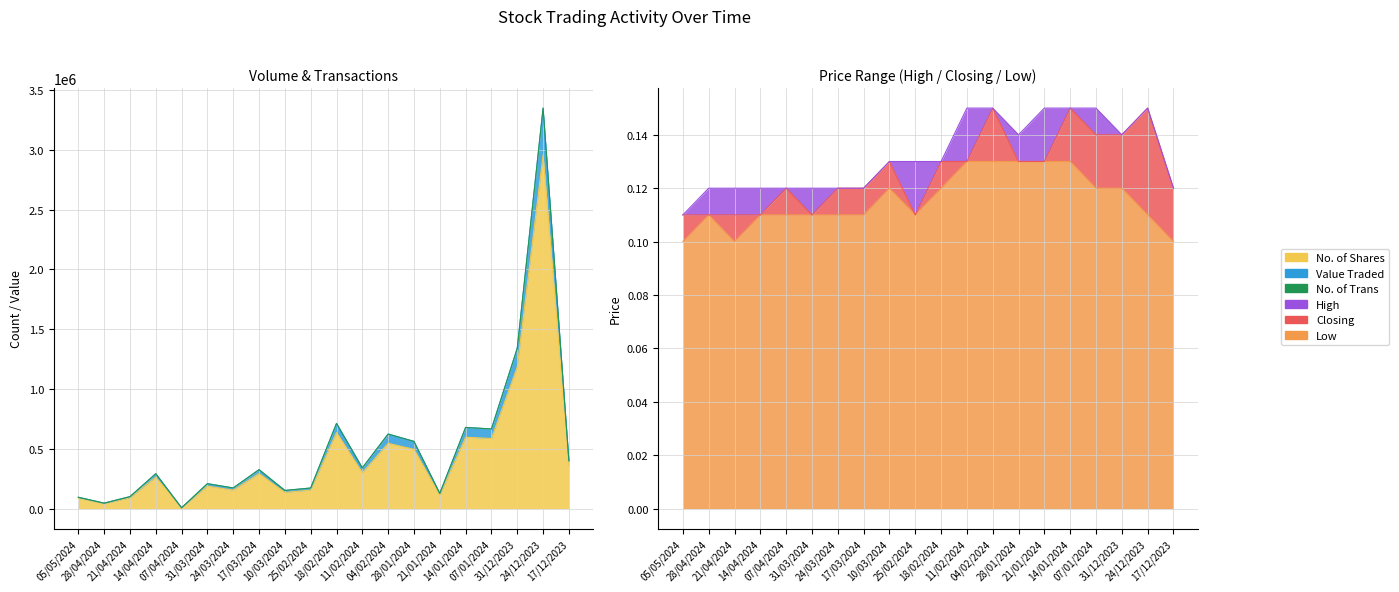

What is the approximate value of High at 07/04/2024?

0.1